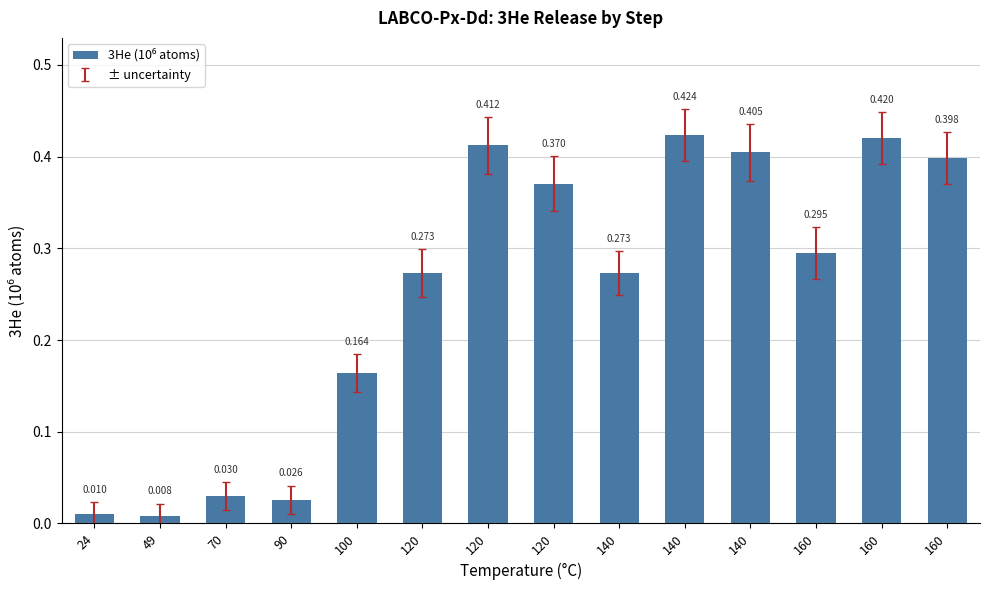

Which has a higher value, 140 or 70?

140